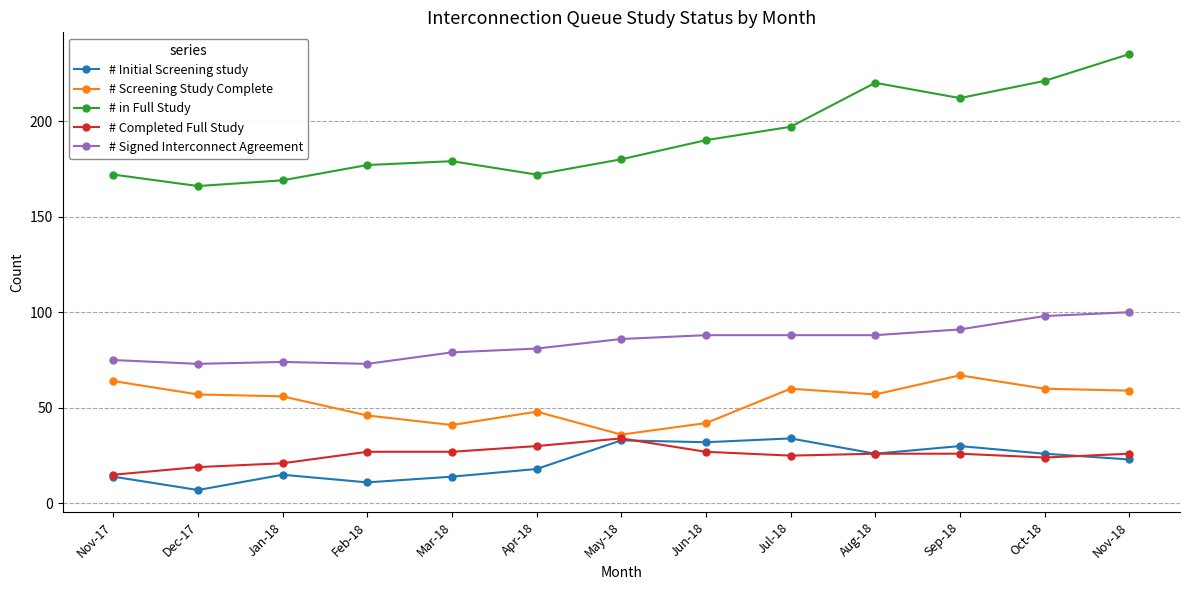

In # in Full Study, how many points are higher than both neighbors (excluding endpoints)?

2